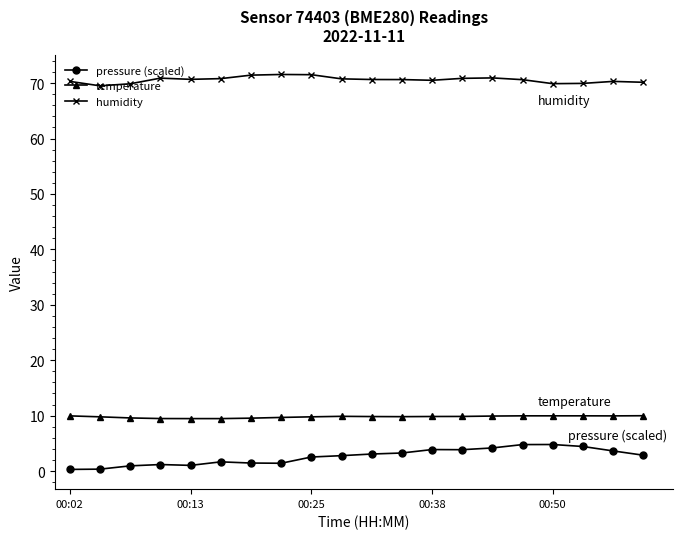

True or false: pressure (scaled) has more than 1 points higher than both neighbors.

True